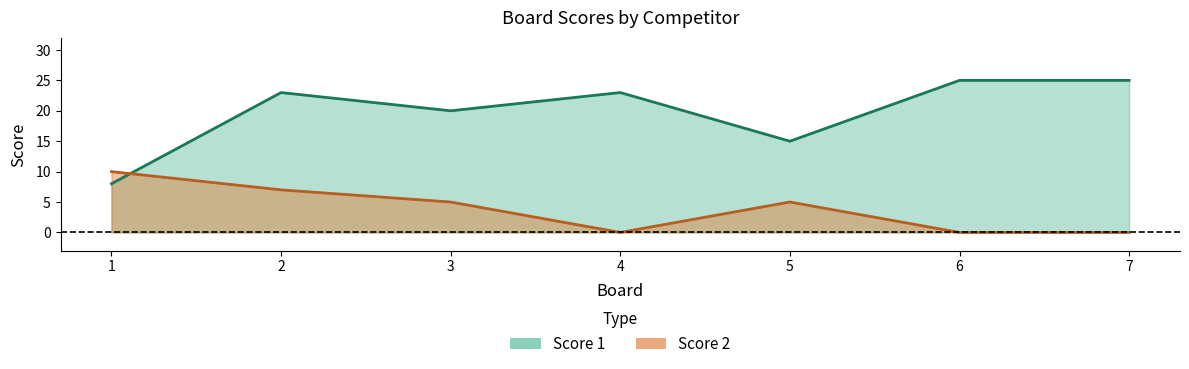

Which series has the largest total across all categories?

Score 1